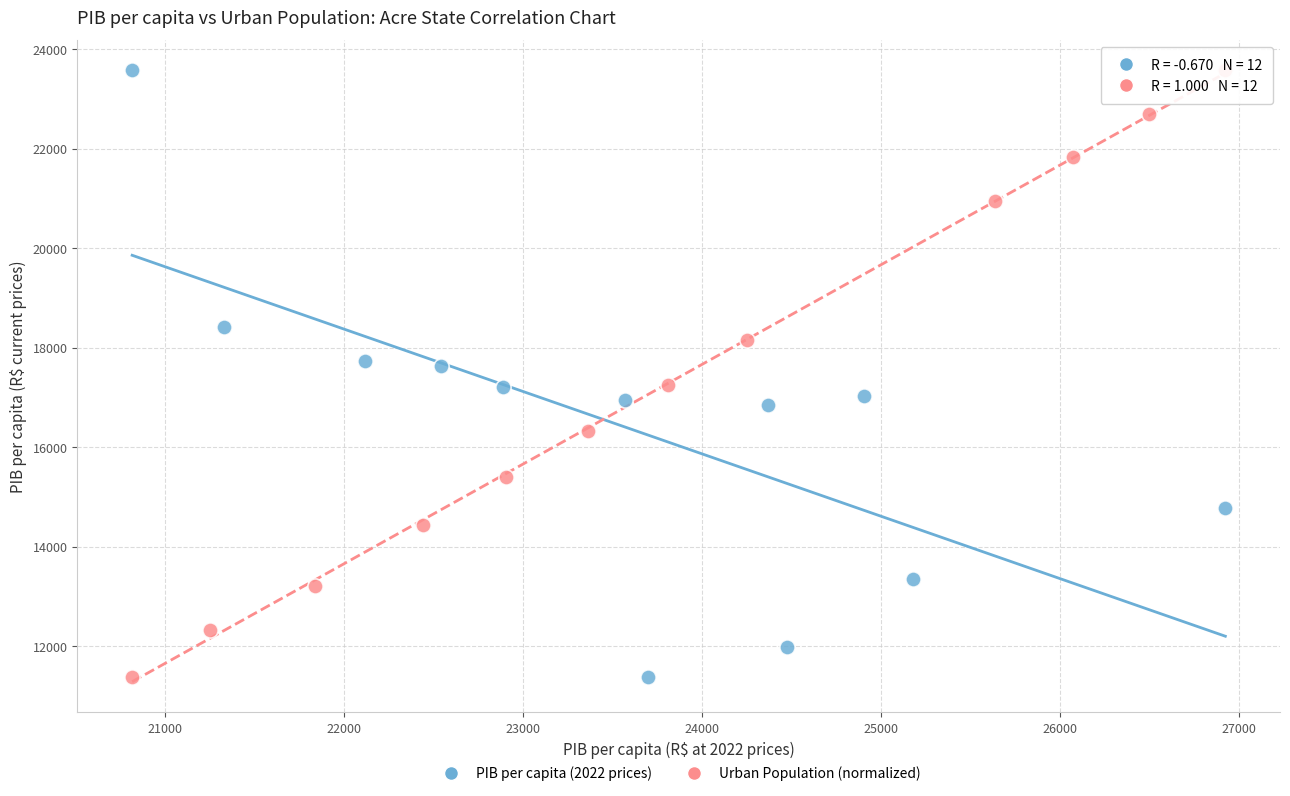

What are all the series names shown in the legend?

PIB per capita (2022 prices), Urban Population (normalized)